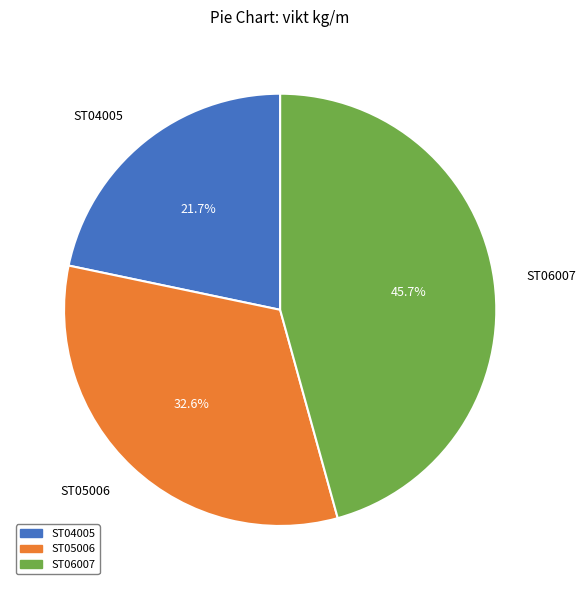

True or false: ST05006 accounts for 33% of the total.

True